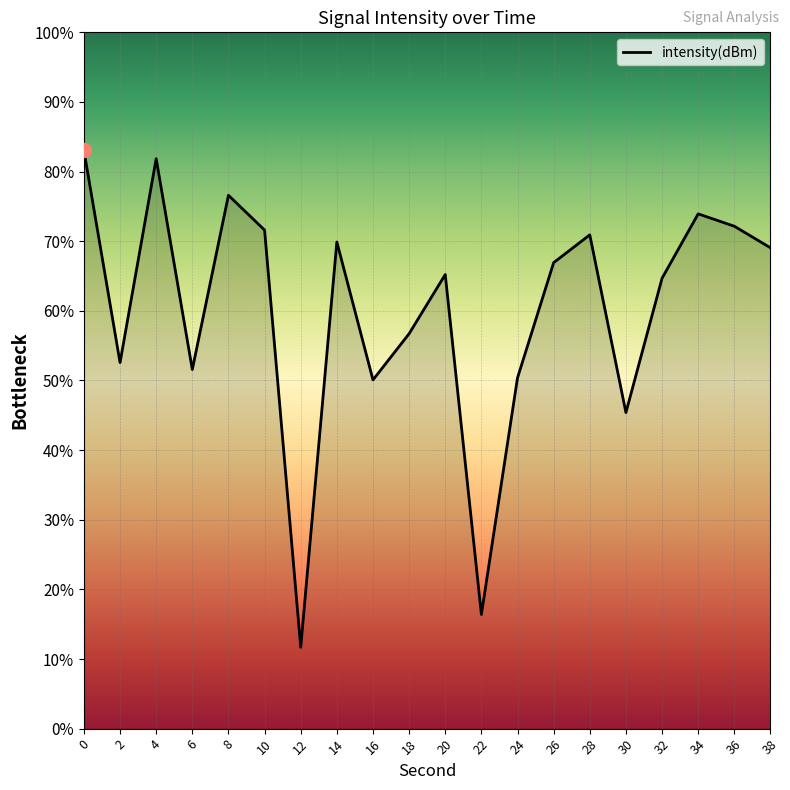

The value at 22 is -193.7. True or false?

False